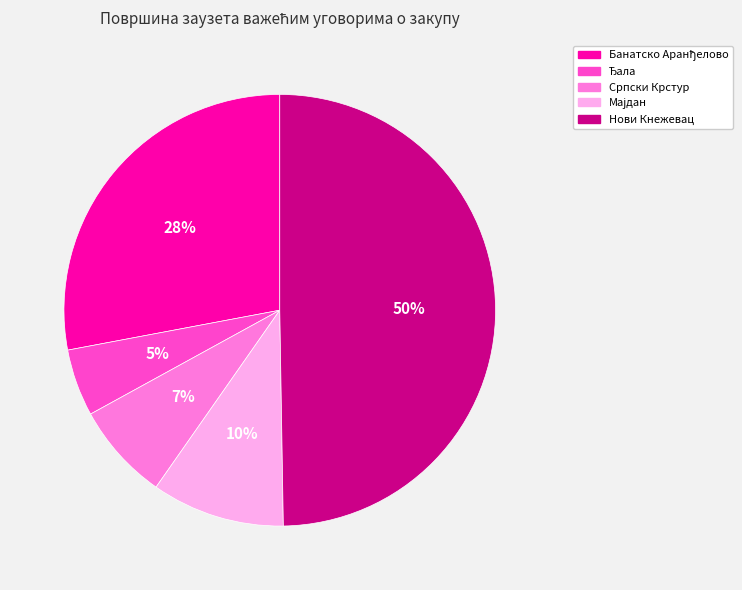

To the nearest percent, what is the average slice percentage?

20%